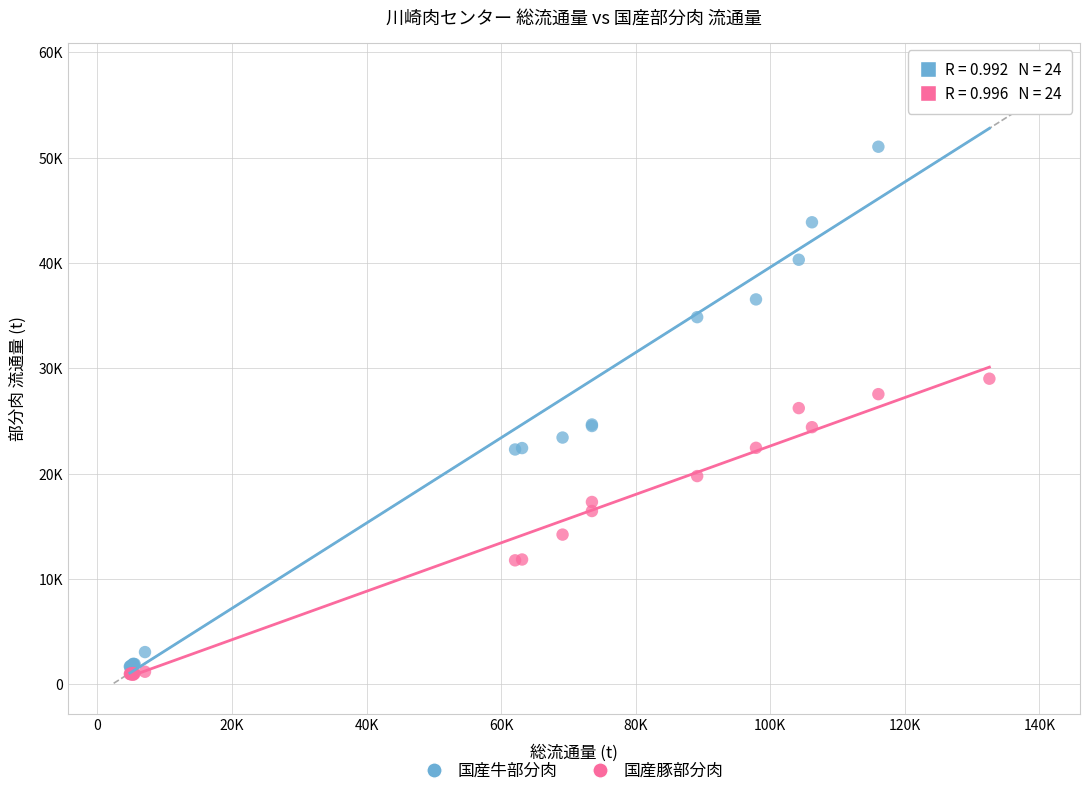

What are all the series names shown in the legend?

国産牛部分肉, 国産豚部分肉